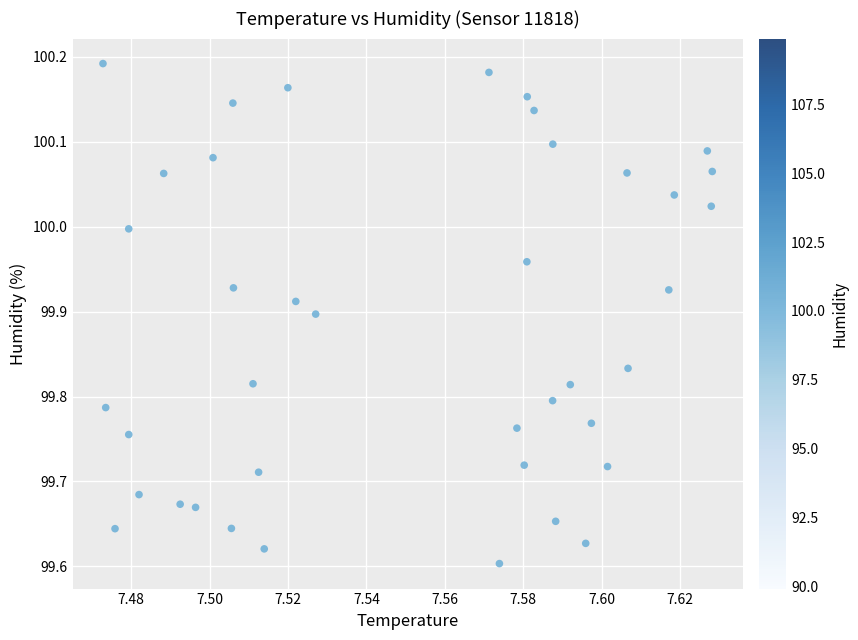

What is the range of Y values (max minus min)?

0.6